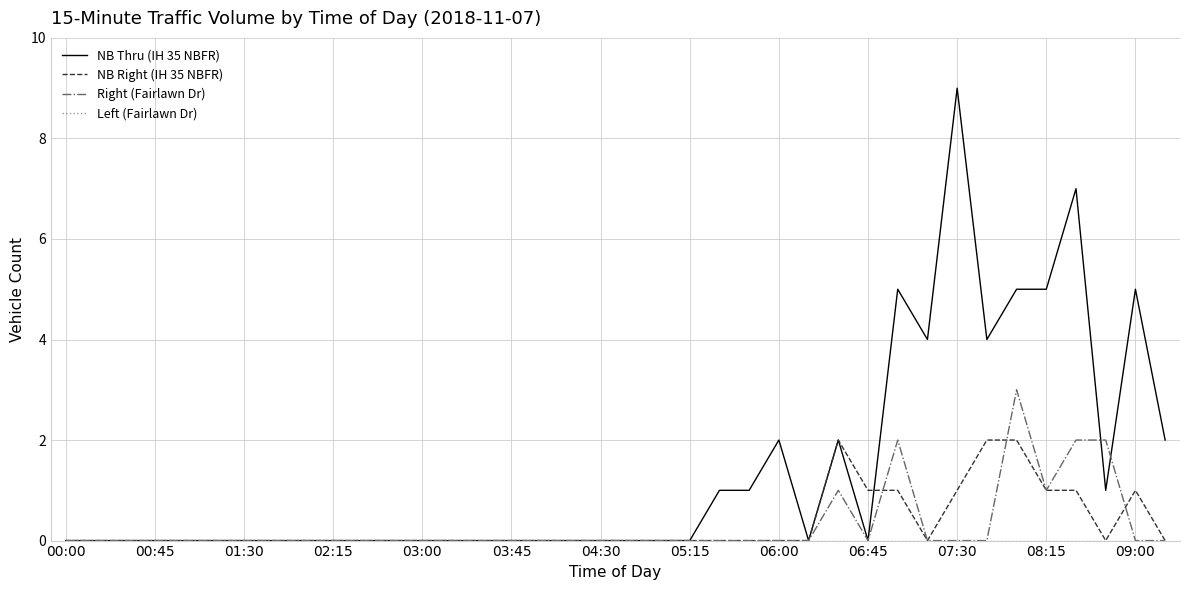

How many lines are shown in the chart?

4